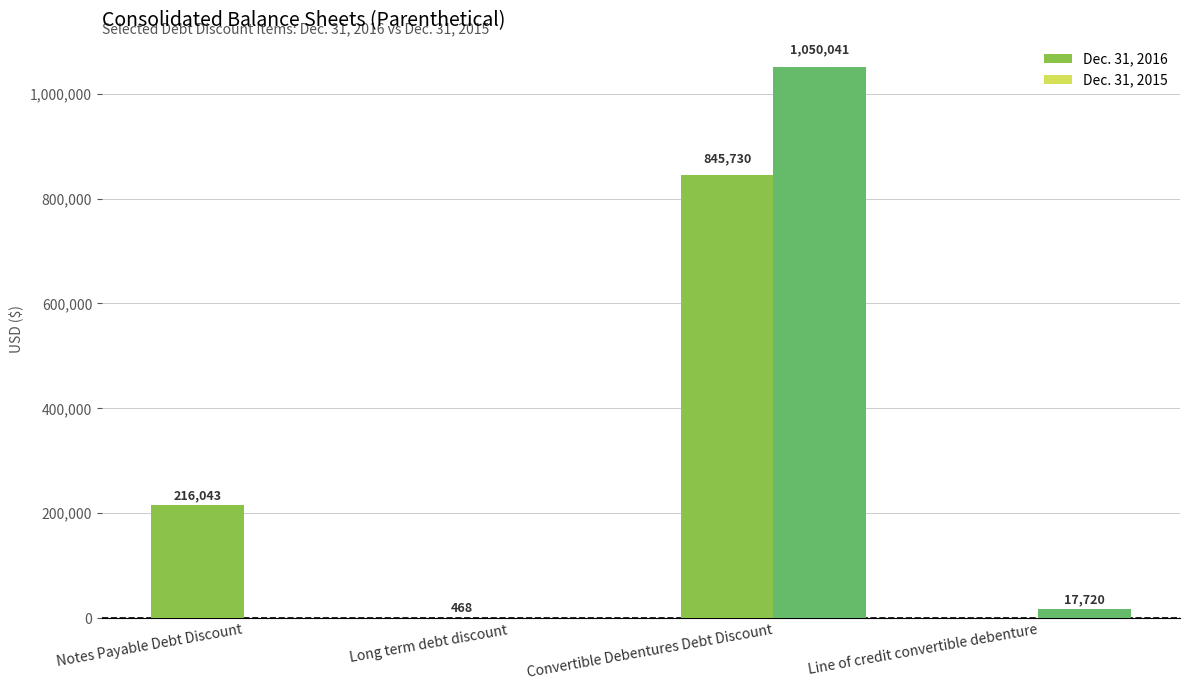

What is the sum of all Dec. 31, 2016 values?

1062241